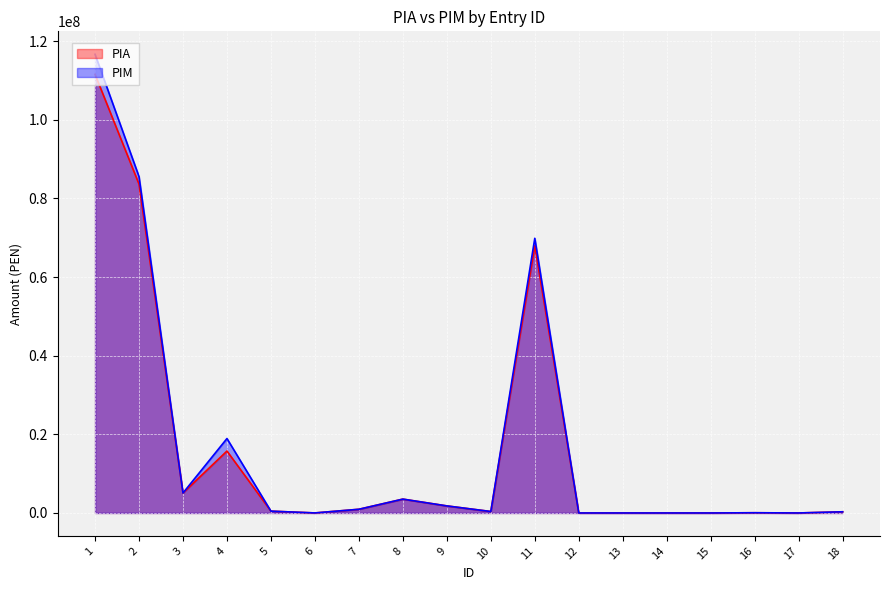

At which label does PIM reach its minimum?

12